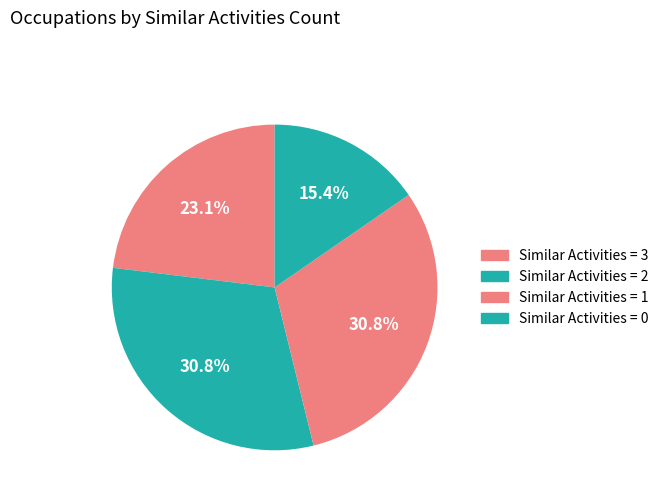

How many slices are in this pie chart?

4